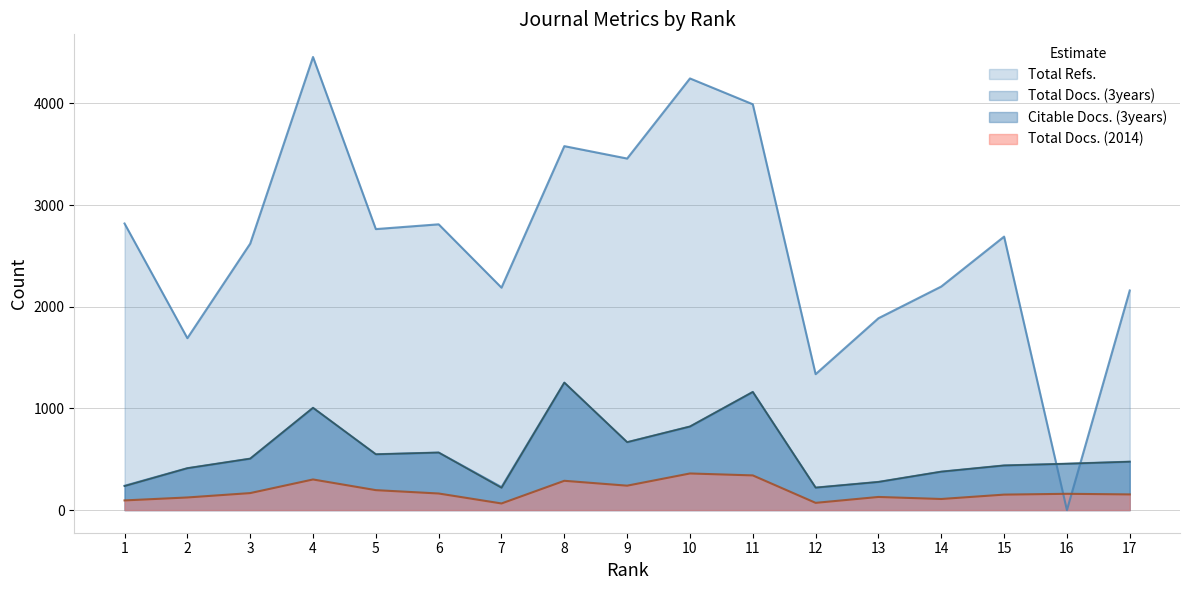

List the series in order of their peak value, lowest first.

Total Docs. (2014), Total Docs. (3years), Citable Docs. (3years), Total Refs.